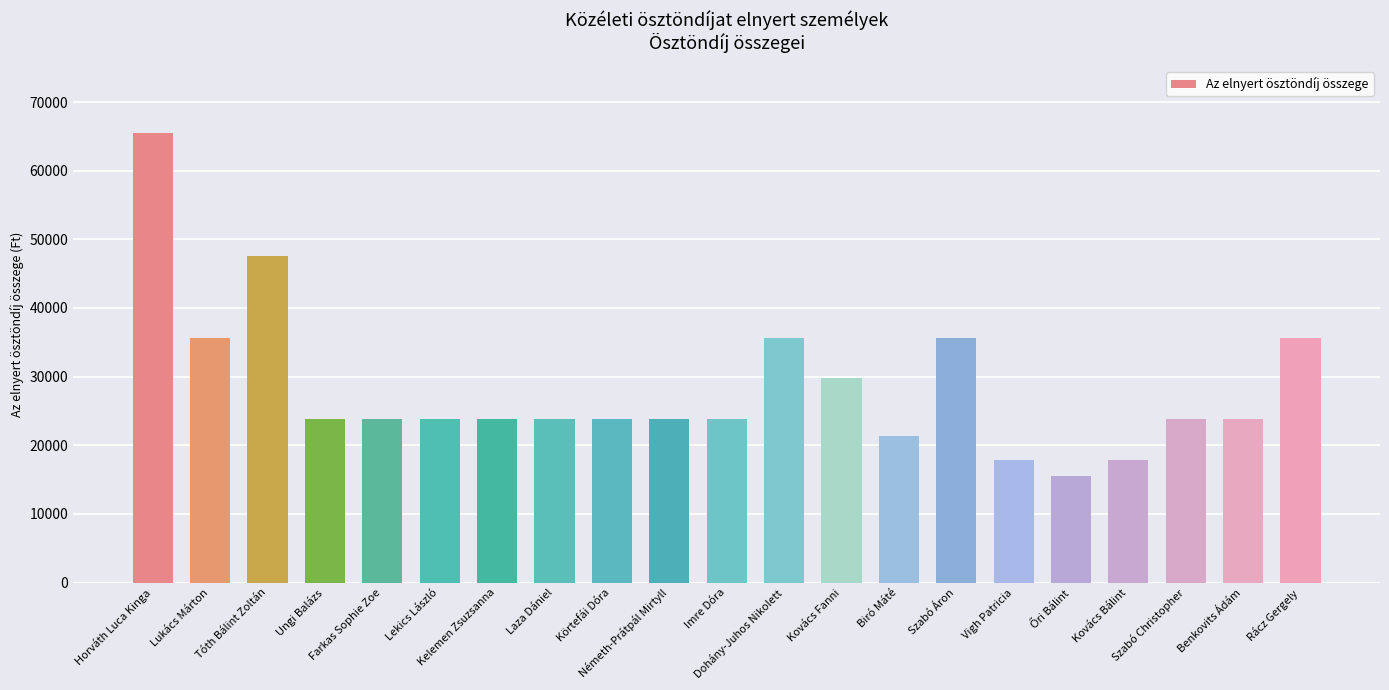

True or false: the data shows 42176 at Németh-Prátpál Mirtyll.

False